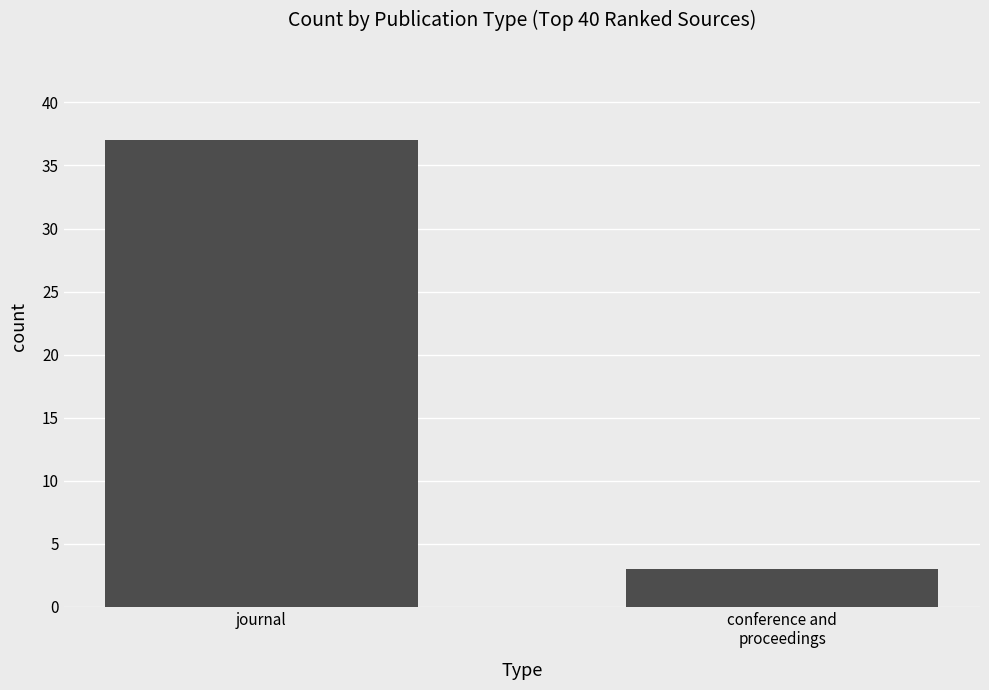

Does the chart contain stacked bars?

No